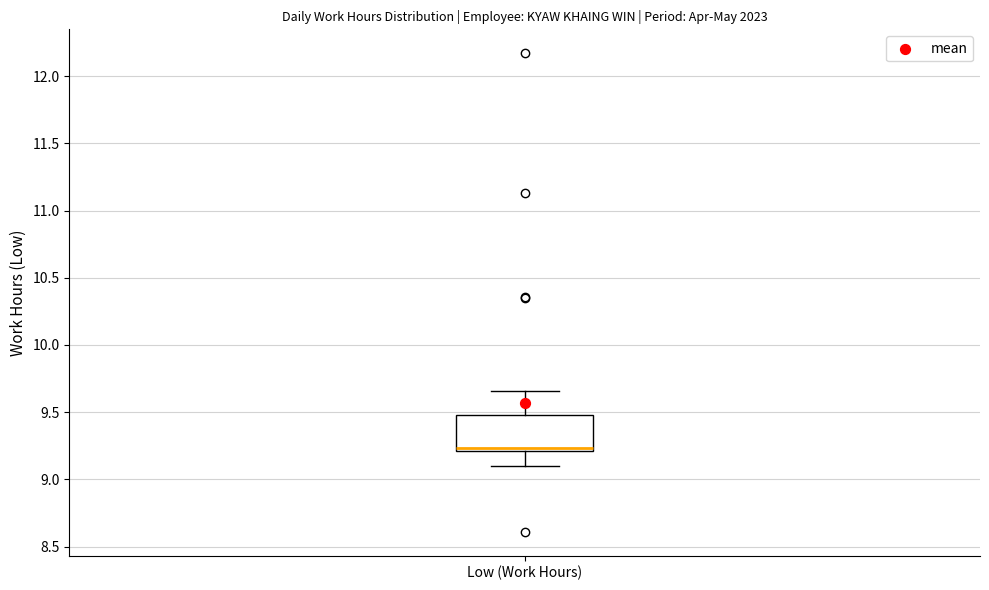

Transcribe this box plot: give where the median line is, the range the box spans, and where the two whiskers end, as read against the y-axis. The values are not printed on the chart, so give them approximately, as read against the axis.

median 9.25, box 9.20 to 9.50, whiskers 9.10 to 9.65